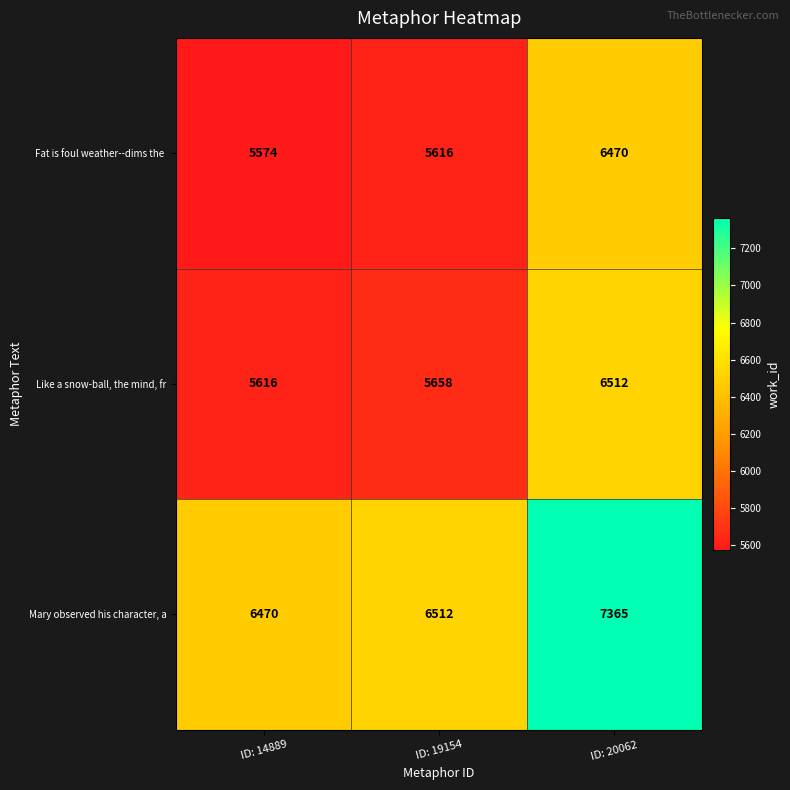

Count the number of categories in the chart.

3